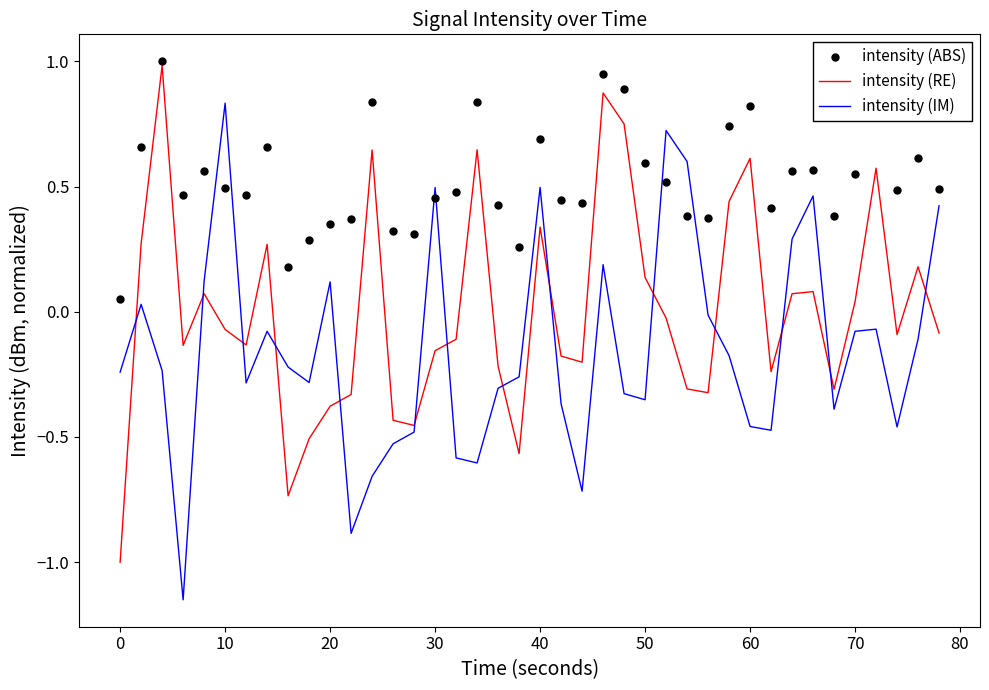

Which series has the largest total across all categories?

intensity (ABS)